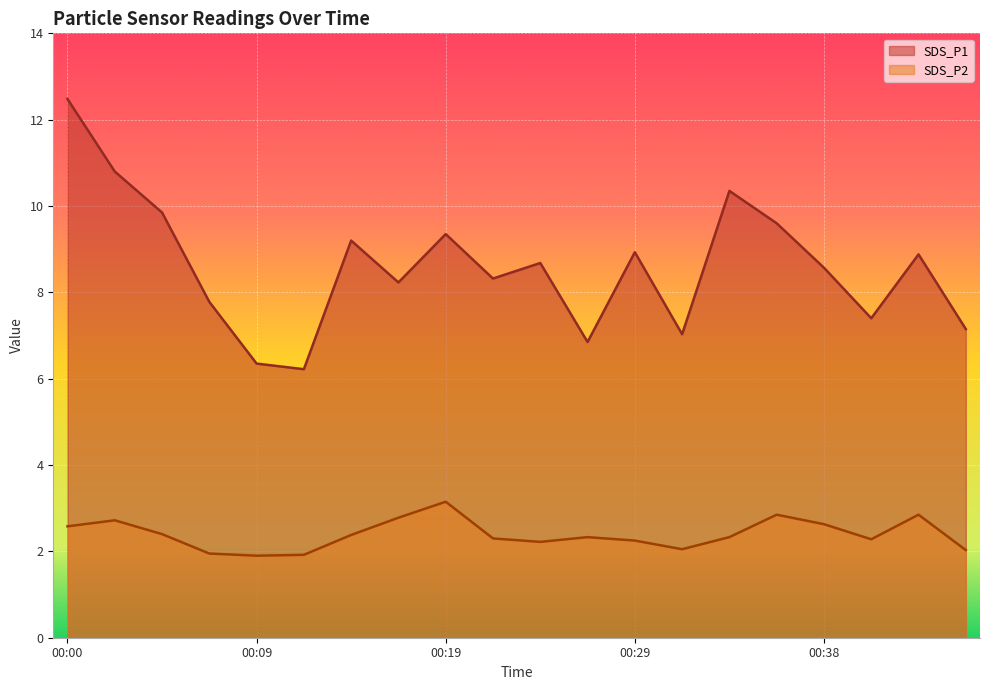

What is the value of the SDS_P2 point at the 11th from the left?

2.2